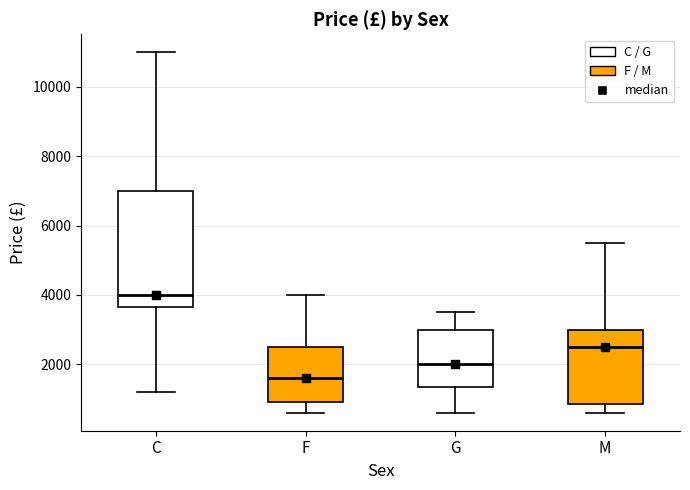

Which box is the tallest, from its lower edge to its upper edge?

C